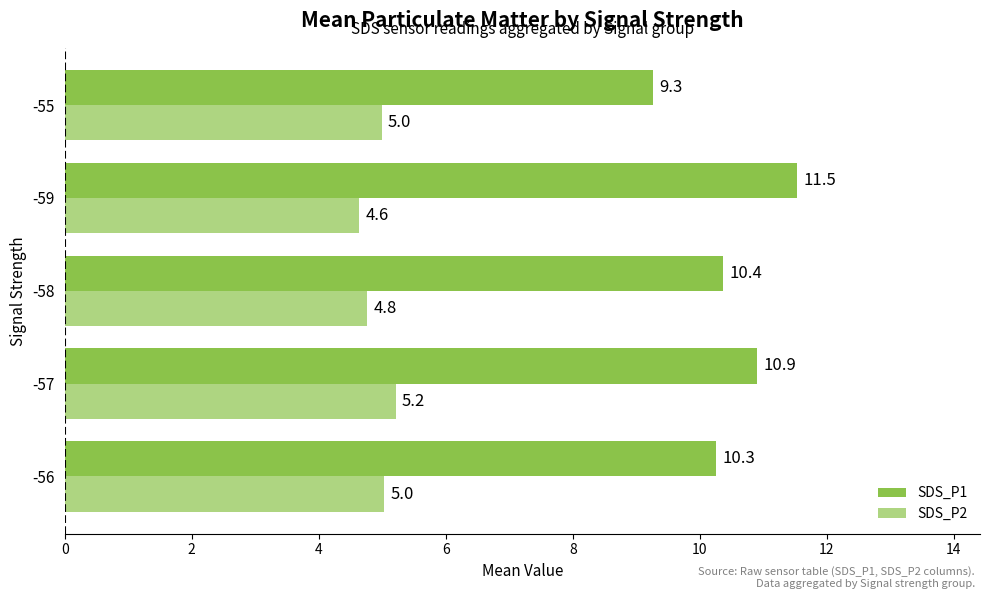

Which label corresponds to the smallest value in the chart?

-59